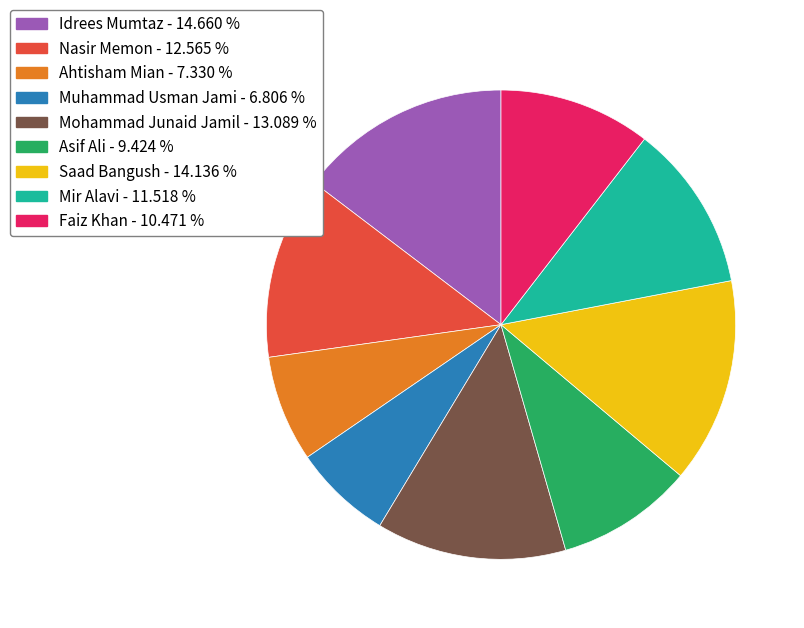

How many segments does this pie chart have?

9